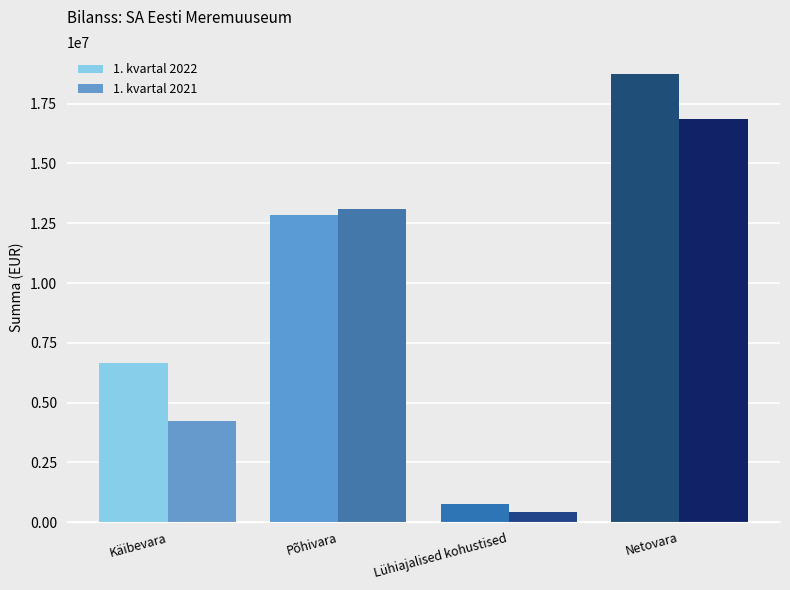

Is it true that 1. kvartal 2022 equals 31296416.1 at Netovara?

False